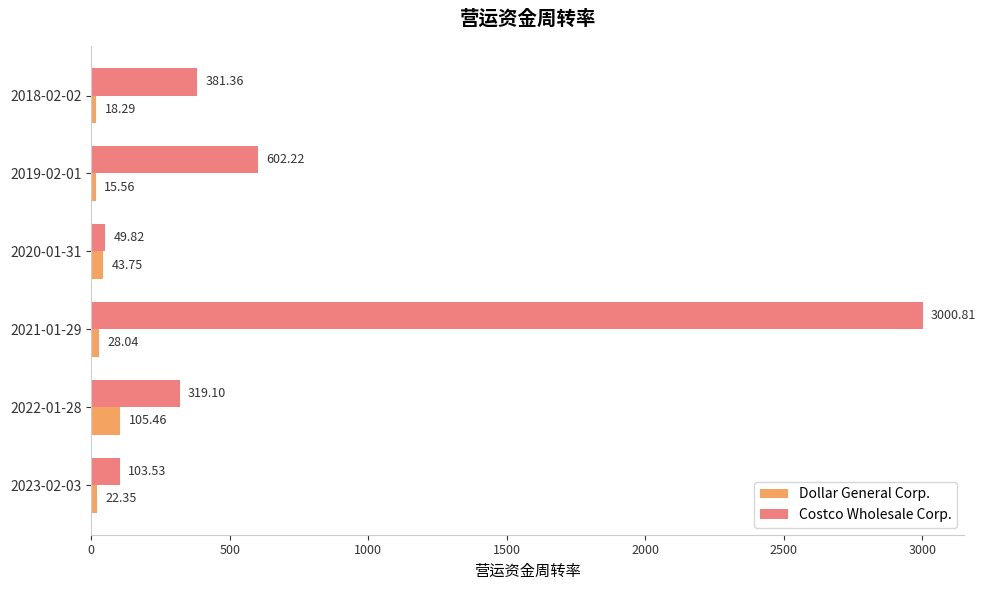

What is the average value of the Costco Wholesale Corp. series?

742.8